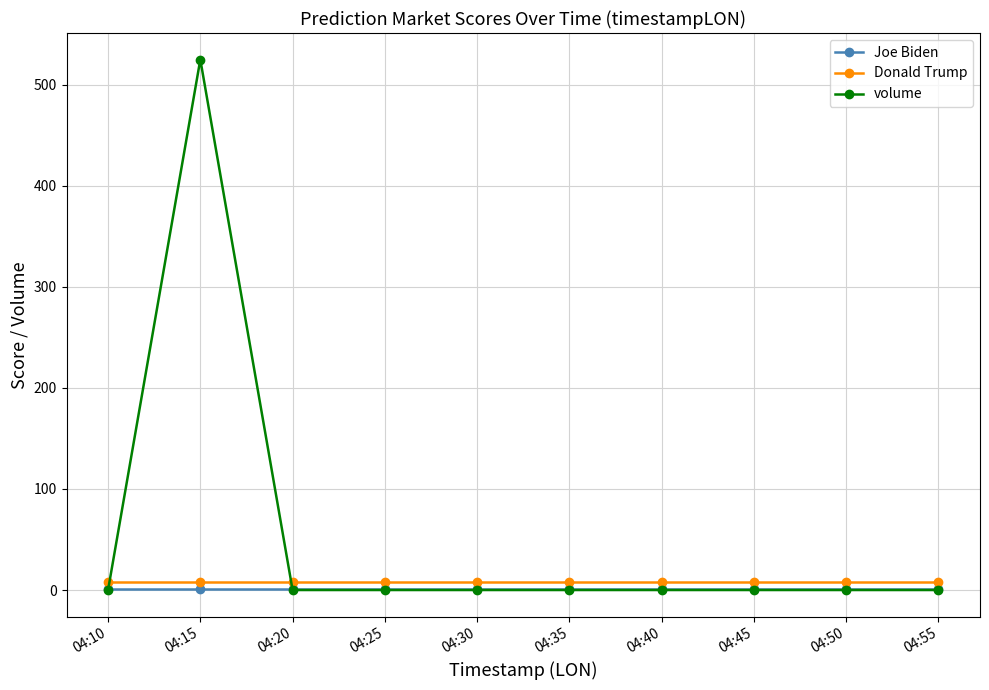

The volume series shows 0.0 at 04:55. True or false?

True